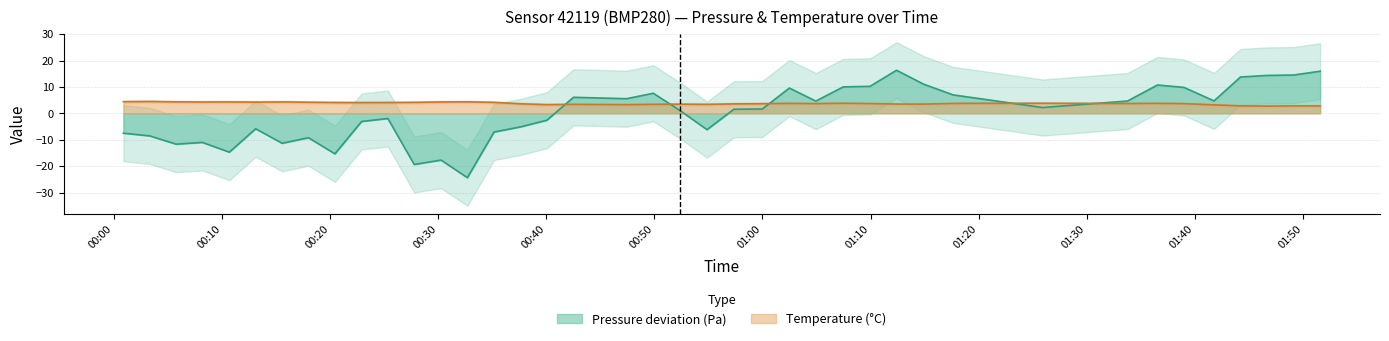

What is the label of the 28th point from the left?

2023-04-03T01:09:57